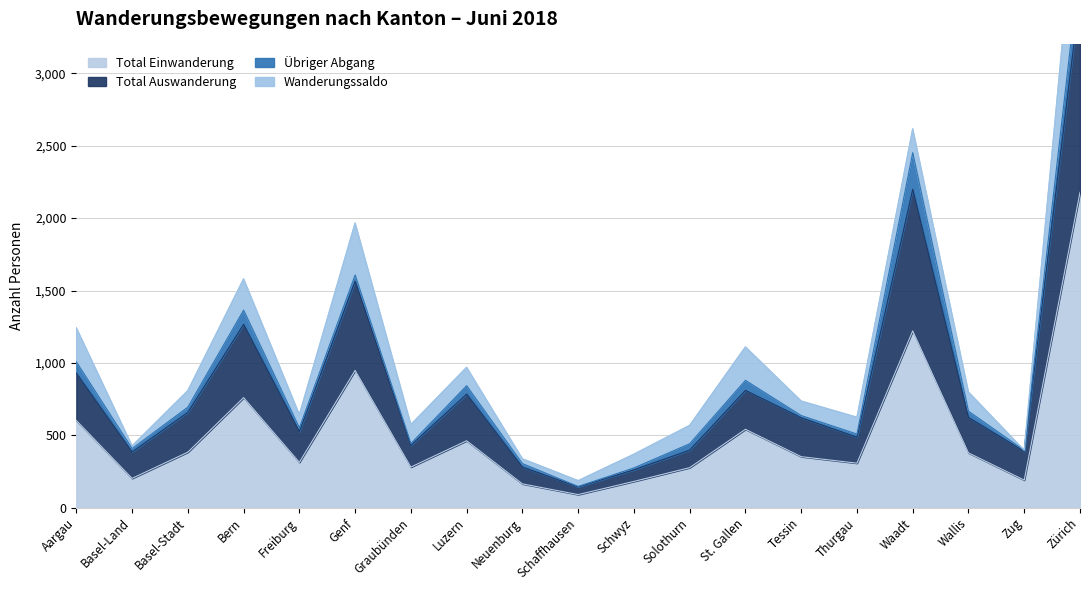

True or false: Total Auswanderung and Total Einwanderung cross at least once.

False